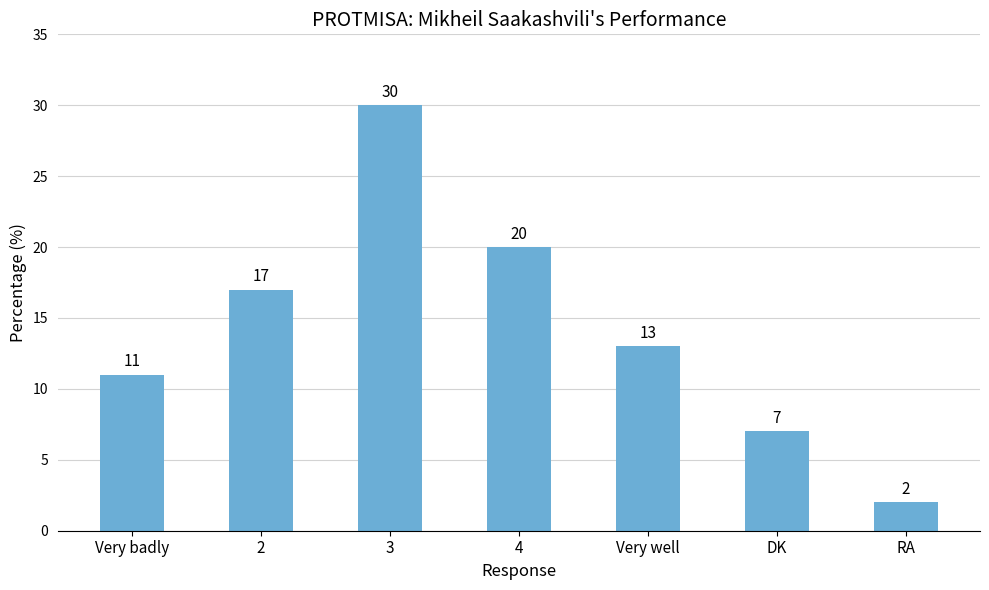

What is the average value?

14